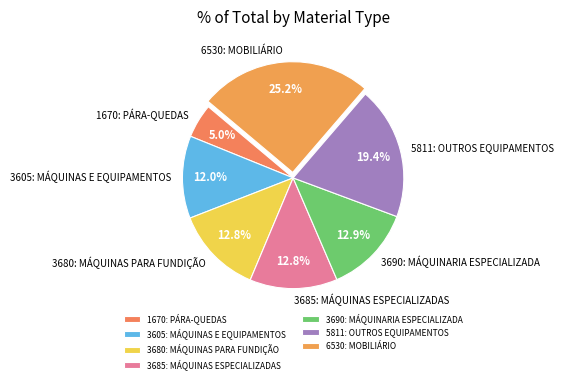

To the nearest percent, what portion does 6530: MOBILIÁRIO represent?

25%